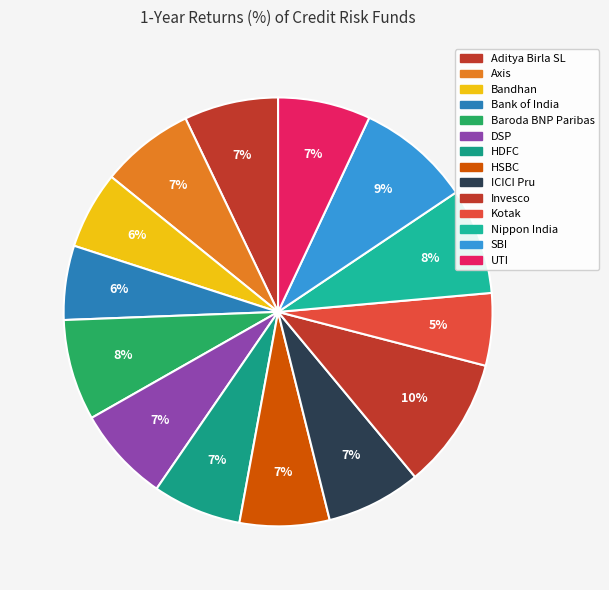

To the nearest percent, what percentage of the pie is Invesco?

10%